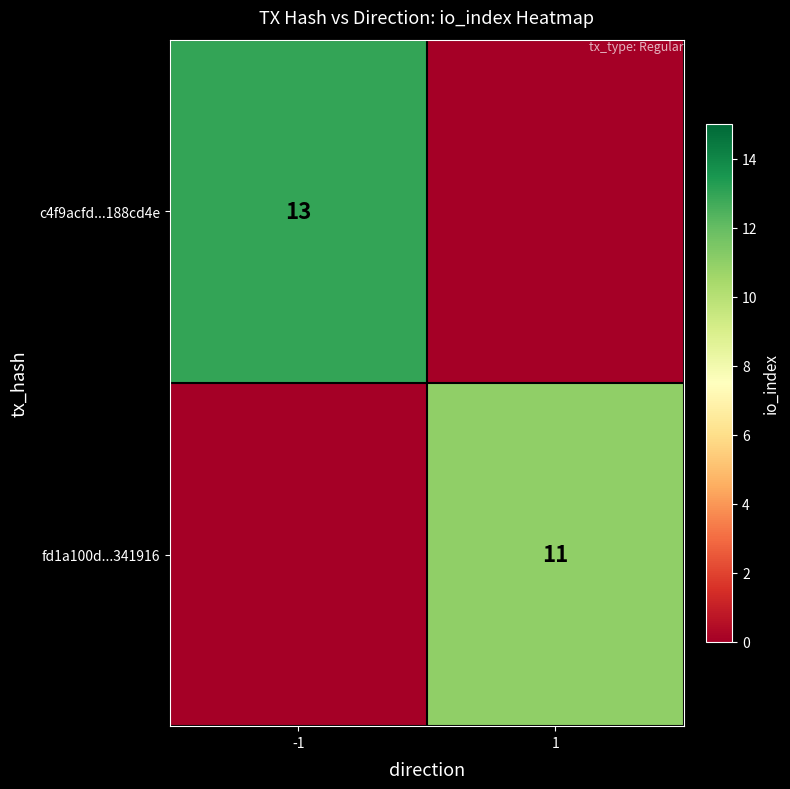

Is it true that c4f9acfd...188cd4e equals 7 at -1?

False